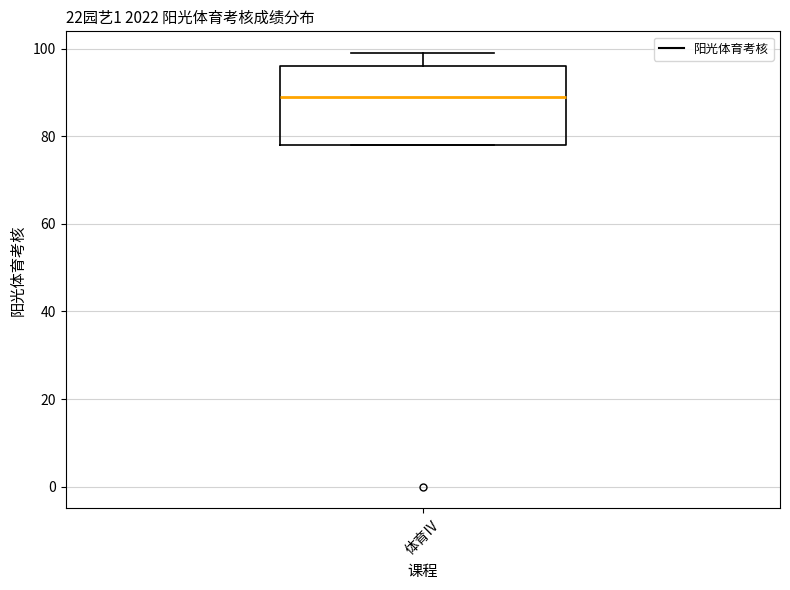

Transcribe this box plot: give where the median line is, the range the box spans, and where the two whiskers end, as read against the y-axis. The values are not printed on the chart, so give them approximately, as read against the axis.

median 90, box 78 to 96, whiskers 78 to 100